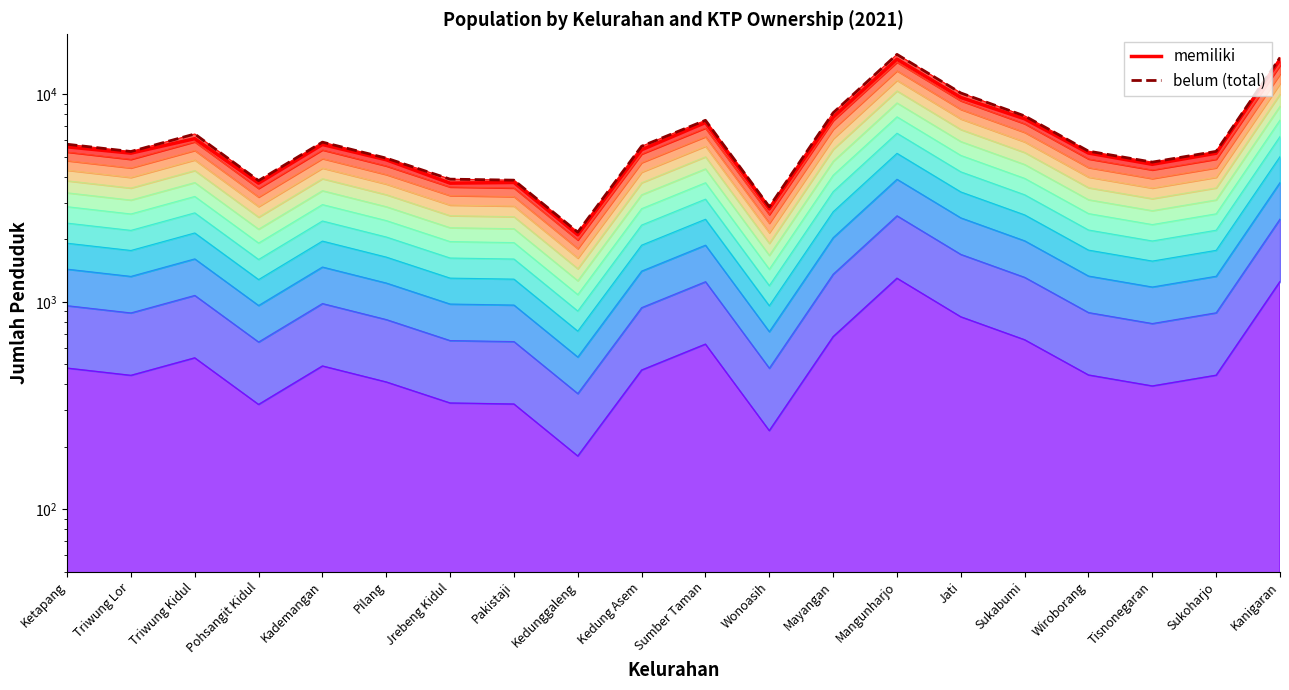

What is the greatest value displayed?

15590